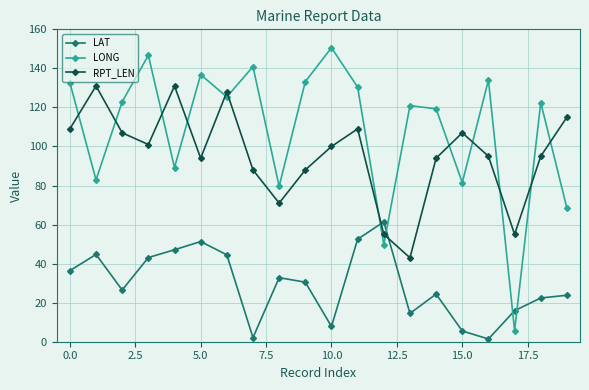

Which series ends up on top after the final intersection of LONG and LAT?

LONG